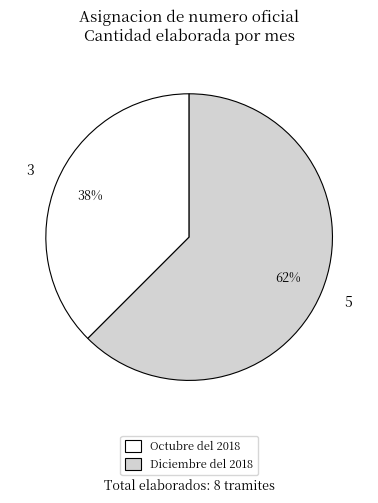

Does any single category account for the majority?

Yes